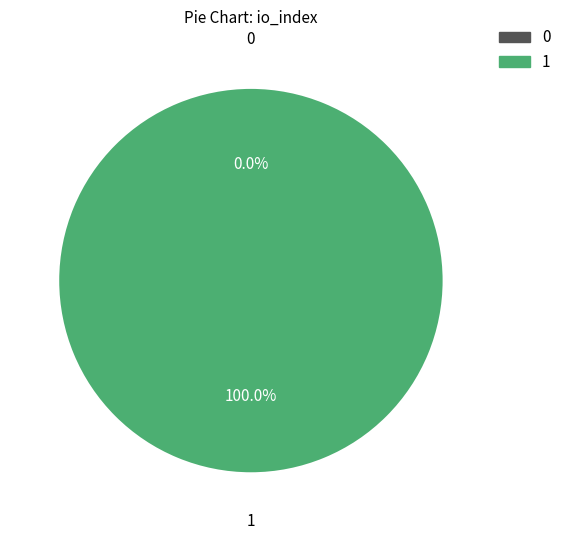

Which category accounts for the majority?

1